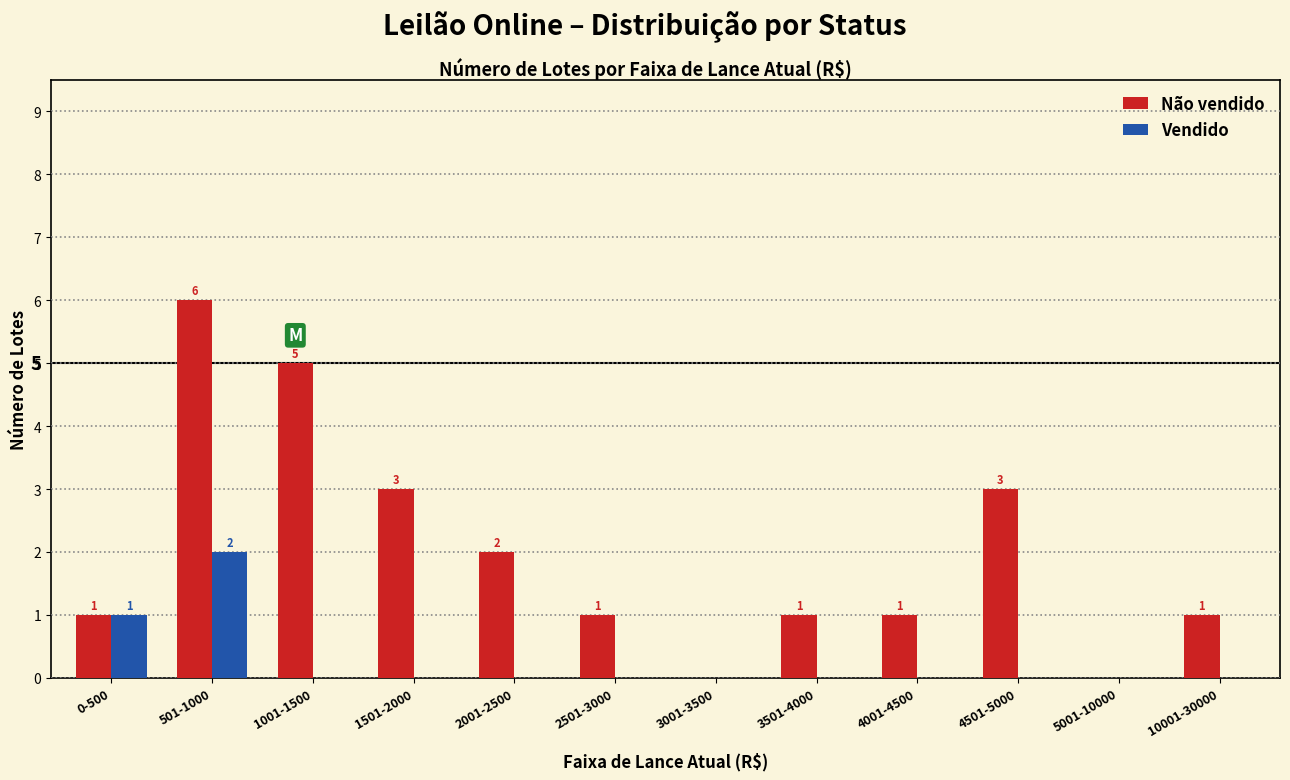

Count the number of data series in this chart.

2